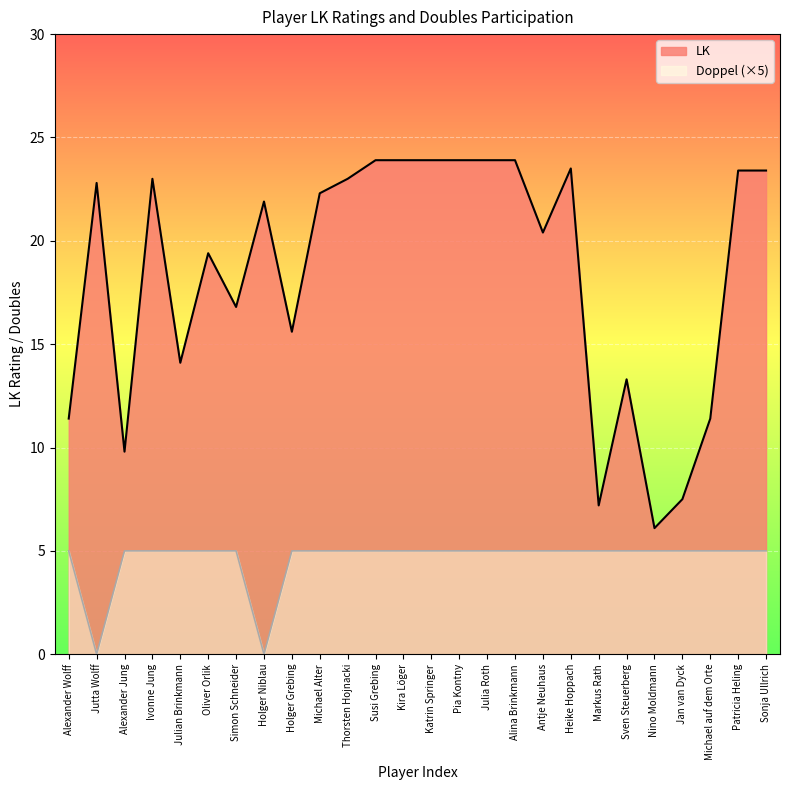

How many values in Doppel are above zero?

24